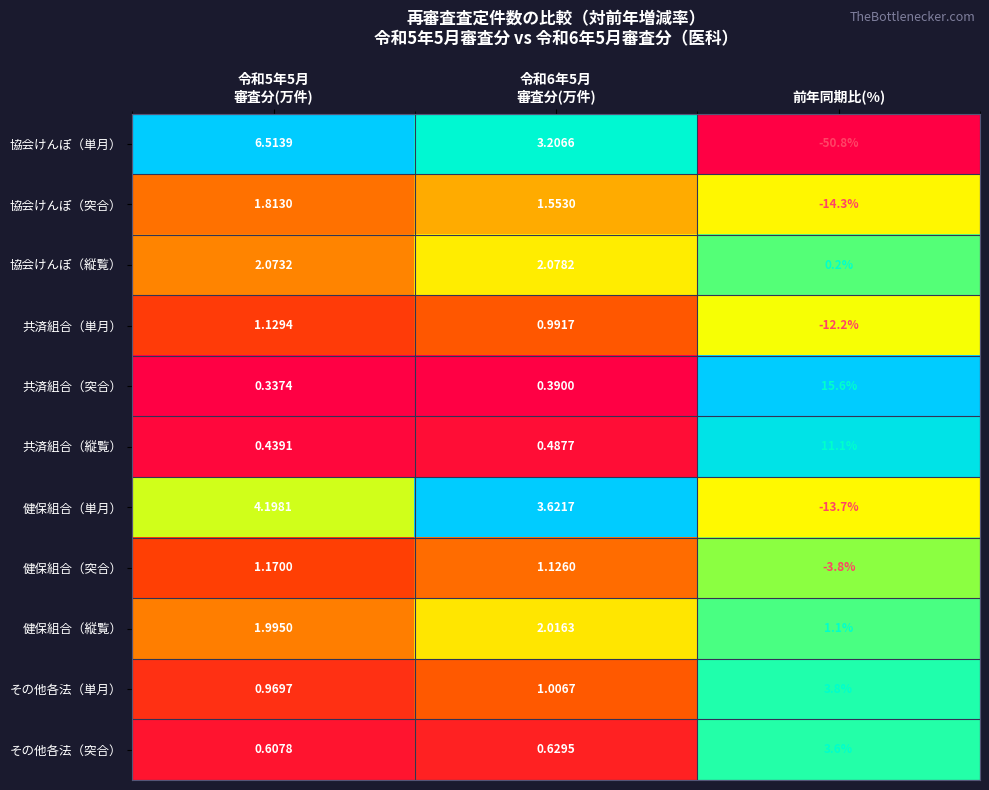

How many categories are shown in the chart?

3